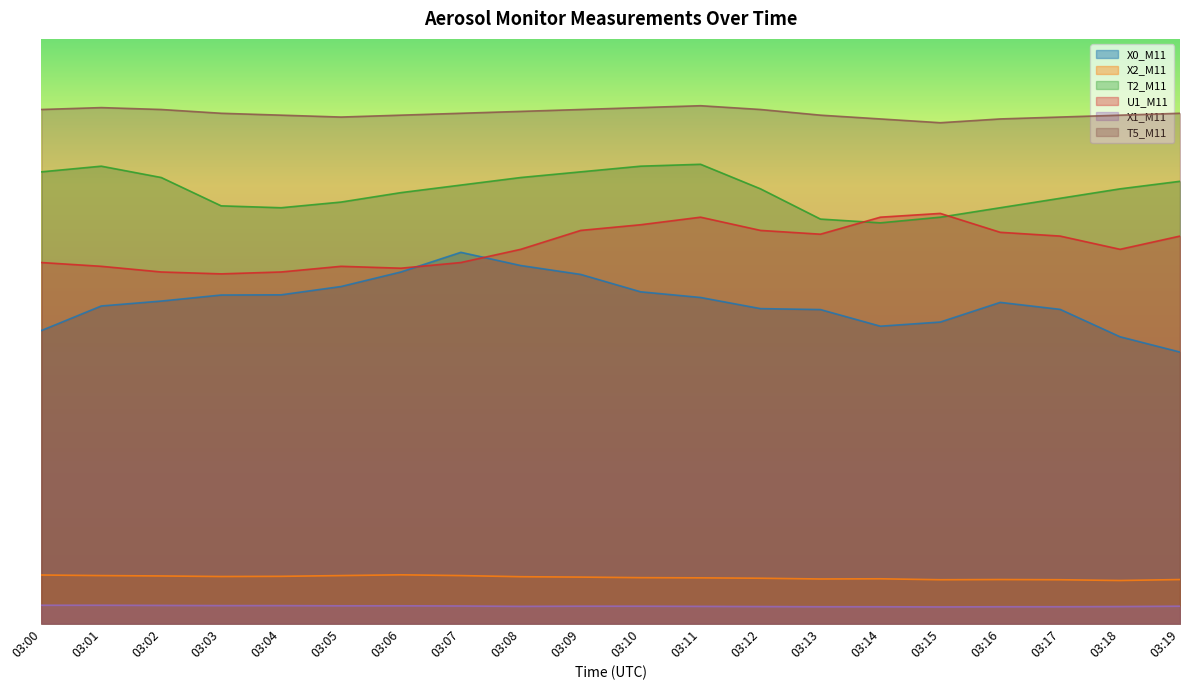

Reading left to right, transcribe all the data shown in this chart.

X0_M11: 03:00=17.5	03:01=19.0	03:02=19.3	03:03=19.7	03:04=19.7	03:05=20.2	03:06=21.0	03:07=22.2	03:08=21.4	03:09=20.9	03:10=19.9	03:11=19.5	03:12=18.9	03:13=18.8	03:14=17.8	03:15=18.1	03:16=19.2	03:17=18.8	03:18=17.2	03:19=16.3
X2_M11: 03:00=2.9	03:01=2.9	03:02=2.9	03:03=2.8	03:04=2.8	03:05=2.9	03:06=2.9	03:07=2.9	03:08=2.8	03:09=2.8	03:10=2.8	03:11=2.7	03:12=2.7	03:13=2.7	03:14=2.7	03:15=2.6	03:16=2.6	03:17=2.6	03:18=2.6	03:19=2.6
T2_M11: 03:00=27.0	03:01=27.4	03:02=26.7	03:03=25.0	03:04=24.9	03:05=25.2	03:06=25.8	03:07=26.3	03:08=26.7	03:09=27.0	03:10=27.4	03:11=27.5	03:12=26.0	03:13=24.2	03:14=24.0	03:15=24.3	03:16=24.9	03:17=25.5	03:18=26.0	03:19=26.5
U1_M11: 03:00=21.6	03:01=21.4	03:02=21.0	03:03=20.9	03:04=21.0	03:05=21.4	03:06=21.3	03:07=21.6	03:08=22.4	03:09=23.5	03:10=23.9	03:11=24.3	03:12=23.5	03:13=23.3	03:14=24.3	03:15=24.6	03:16=23.4	03:17=23.2	03:18=22.4	03:19=23.2
X1_M11: 03:00=1.1	03:01=1.1	03:02=1.1	03:03=1.1	03:04=1.1	03:05=1.1	03:06=1.1	03:07=1.1	03:08=1.0	03:09=1.0	03:10=1.0	03:11=1.0	03:12=1.0	03:13=1.0	03:14=1.0	03:15=1.0	03:16=1.0	03:17=1.0	03:18=1.0	03:19=1.0
T5_M11: 03:00=30.8	03:01=30.9	03:02=30.8	03:03=30.5	03:04=30.4	03:05=30.3	03:06=30.4	03:07=30.5	03:08=30.7	03:09=30.8	03:10=30.9	03:11=31.0	03:12=30.8	03:13=30.4	03:14=30.2	03:15=30.0	03:16=30.2	03:17=30.3	03:18=30.4	03:19=30.5